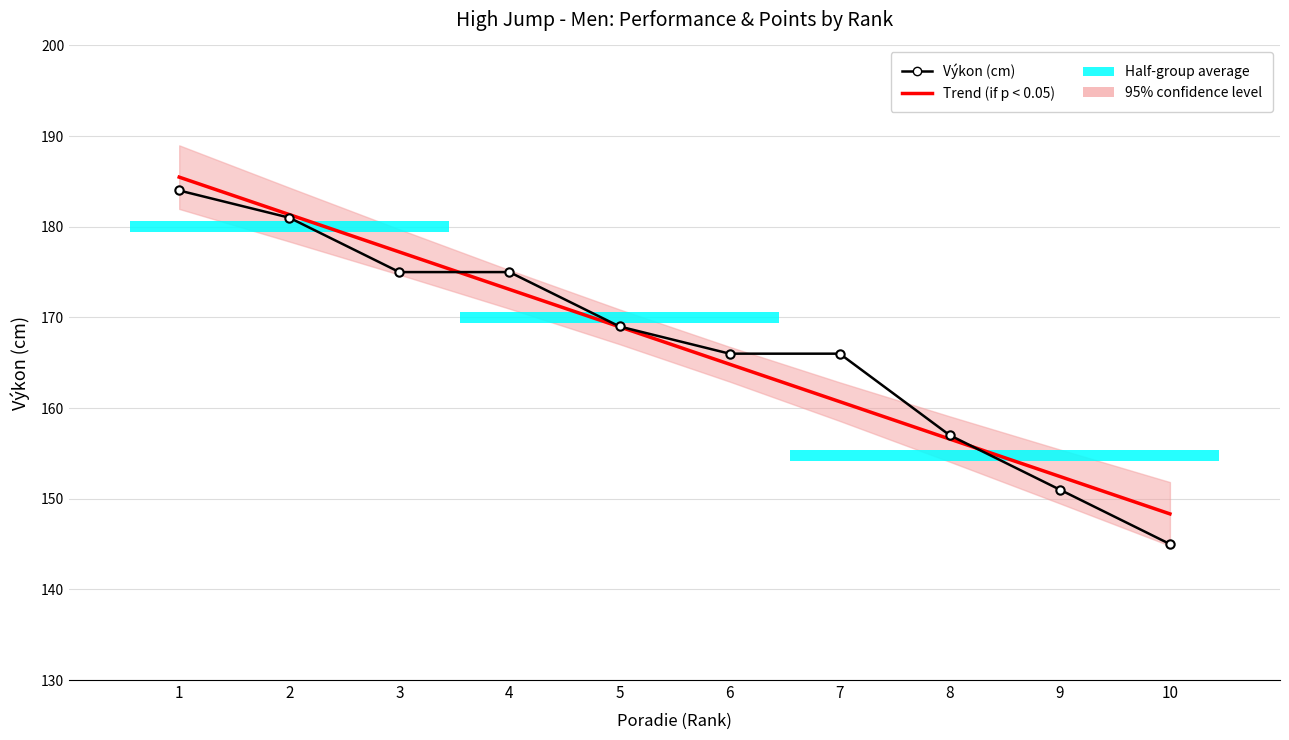

Reading left to right, extract all data points from this chart.

Trend (if p < 0.05): 1=185.5	2=181.3	3=177.2	4=173.1	5=169.0	6=164.8	7=160.7	8=156.6	9=152.5	10=148.3
Výkon (cm): 1=184.0	2=181.0	3=175.0	4=175.0	5=169.0	6=166.0	7=166.0	8=157.0	9=151.0	10=145.0